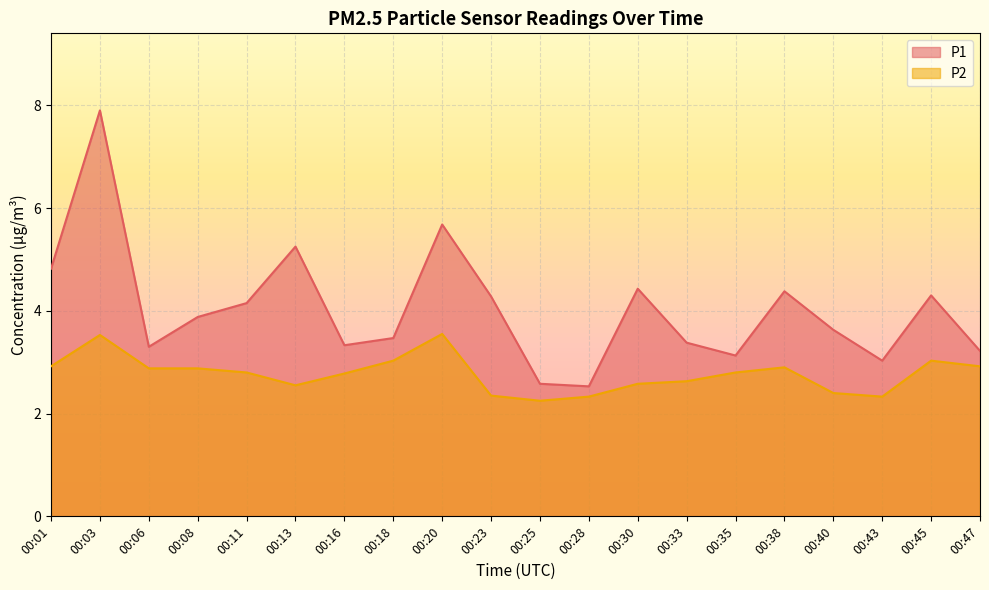

At how many categories does at least one series exceed 3?

18